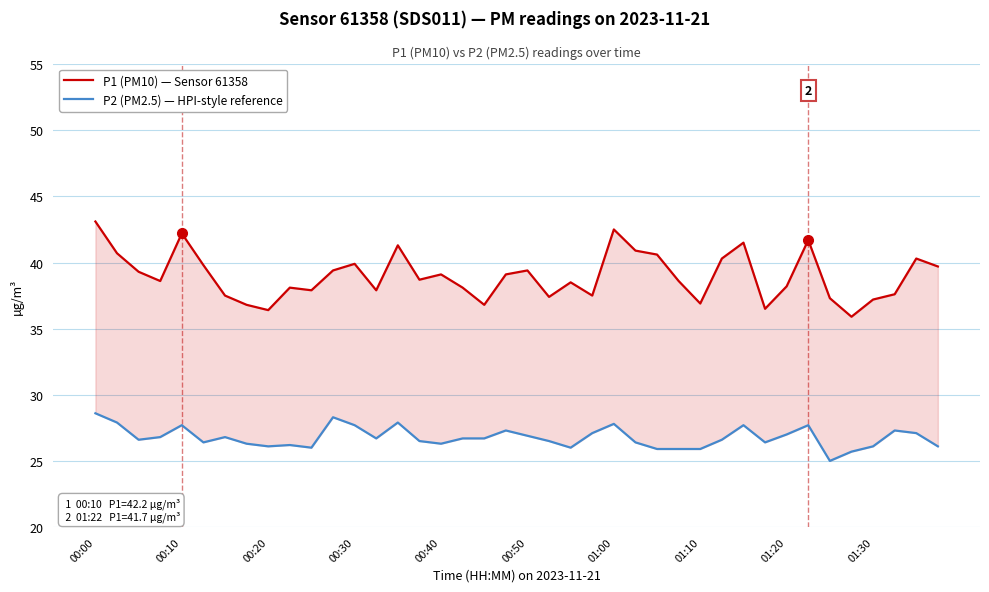

What is the label of the 24th point from the left?

23